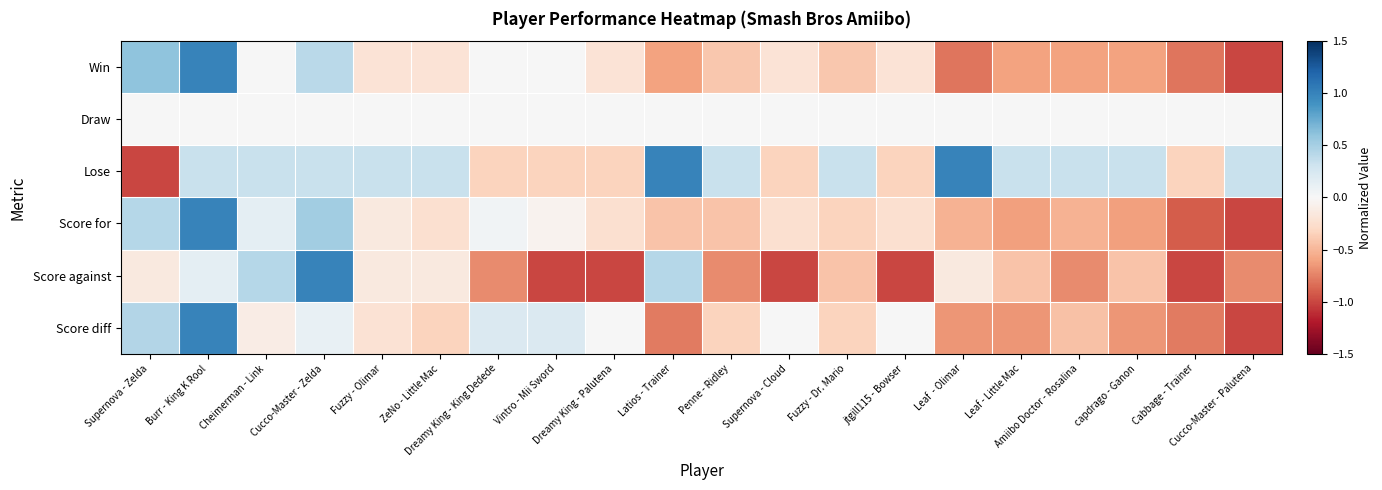

How many data points does each series have?

20